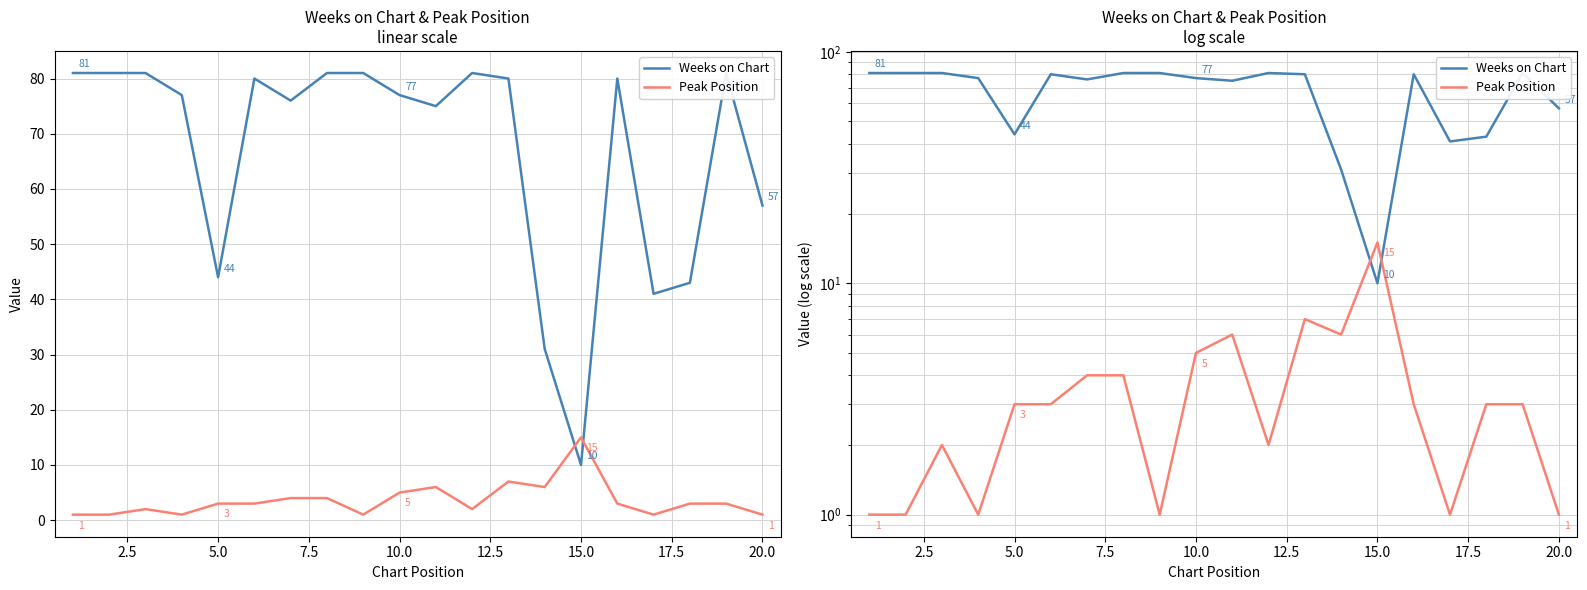

How many interior local peaks does the Weeks on Chart series have?

4